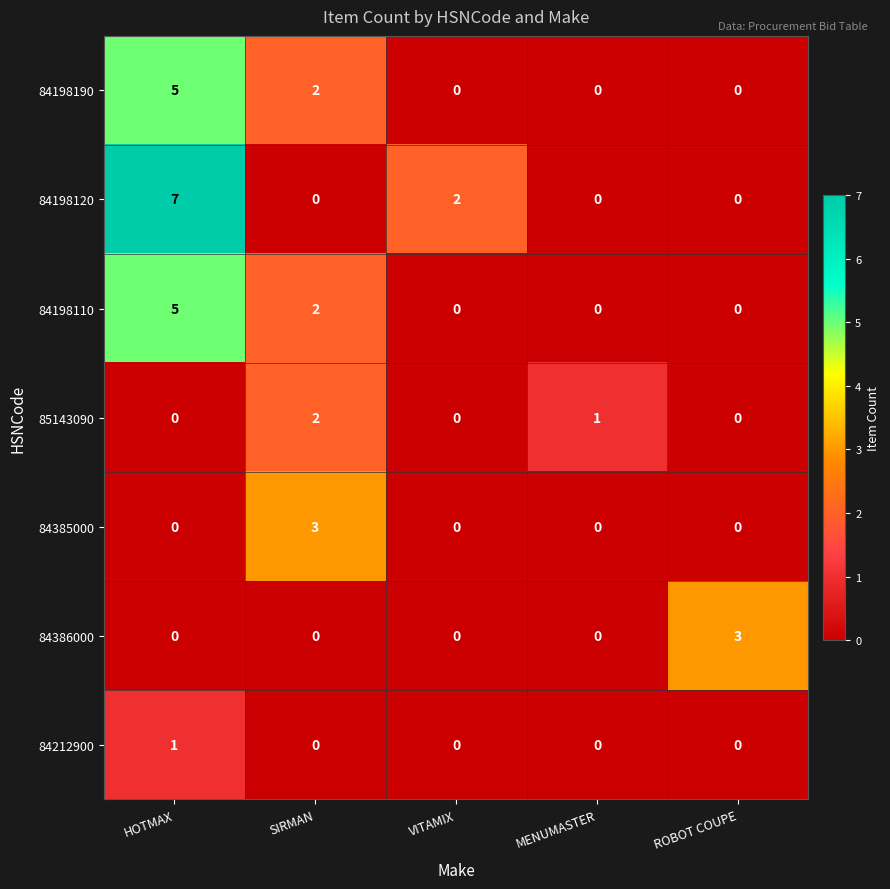

What is the difference between the maximum and minimum values in the 84386000 series?

3